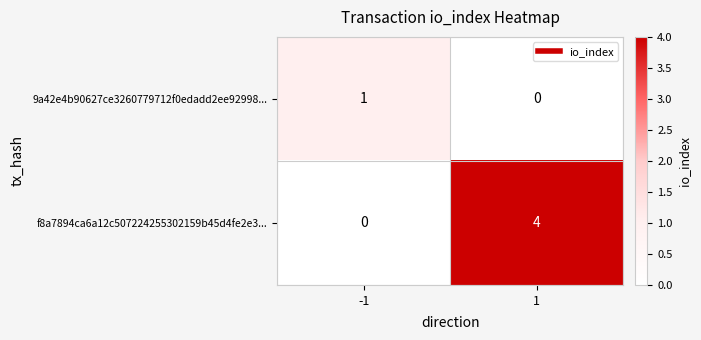

What is the sum of all f8a7894ca6a12c507224255302159b45d4fe2e3... values?

4